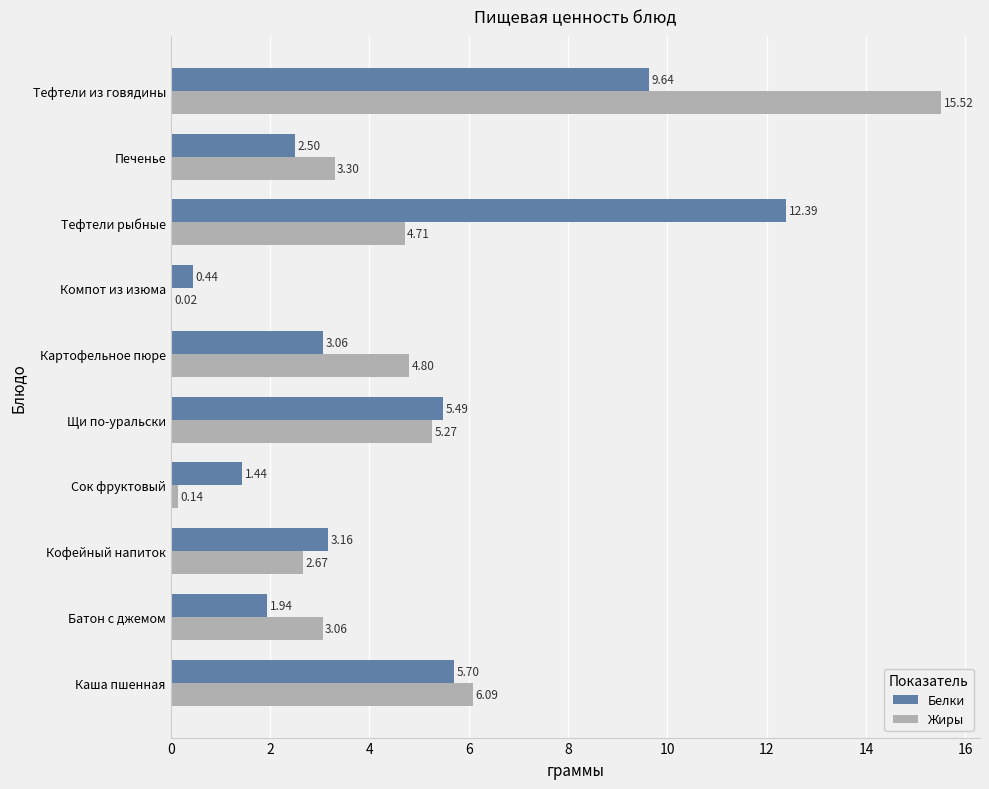

What is the average value of the Жиры series?

4.6